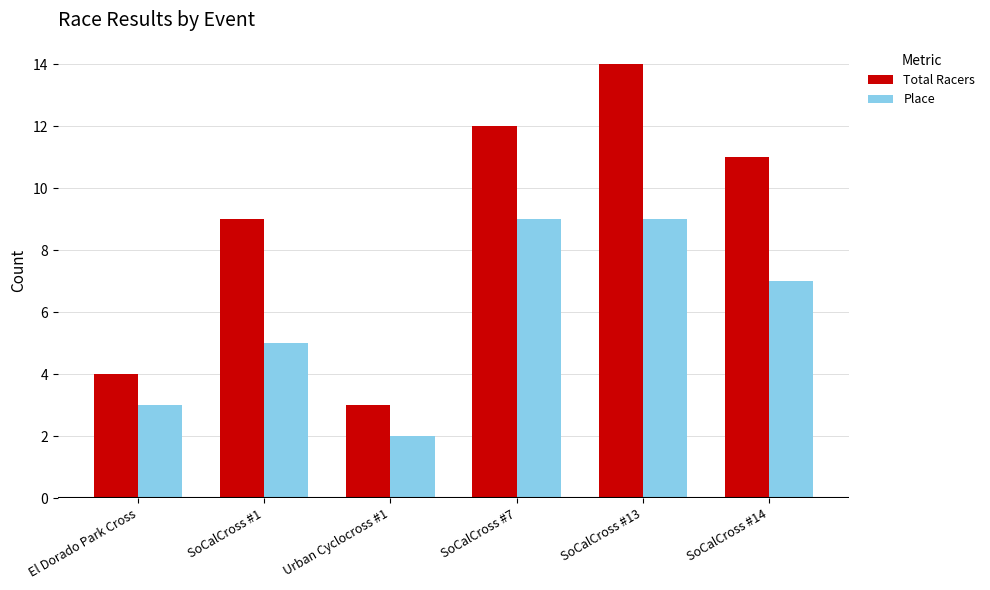

What is the average value of the Total Racers series?

9